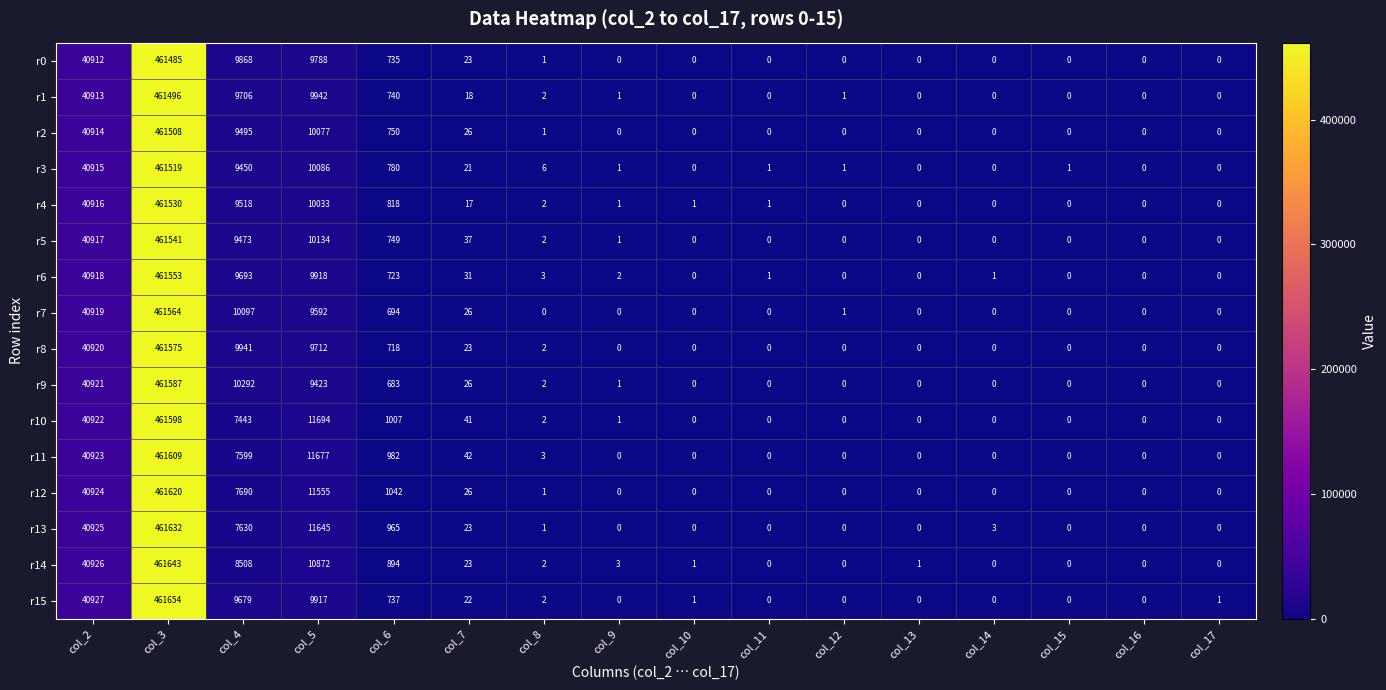

Which series has the widest spread of values?

r15